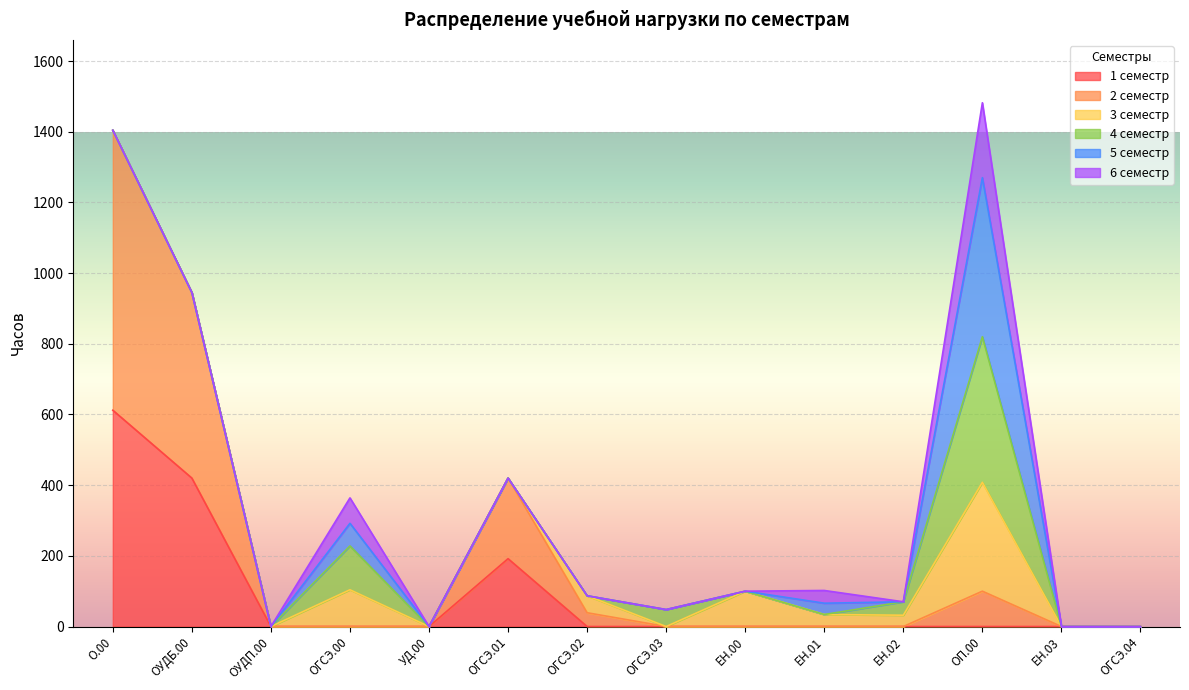

What are all the series names shown in the legend?

1 семестр, 2 семестр, 3 семестр, 4 семестр, 5 семестр, 6 семестр